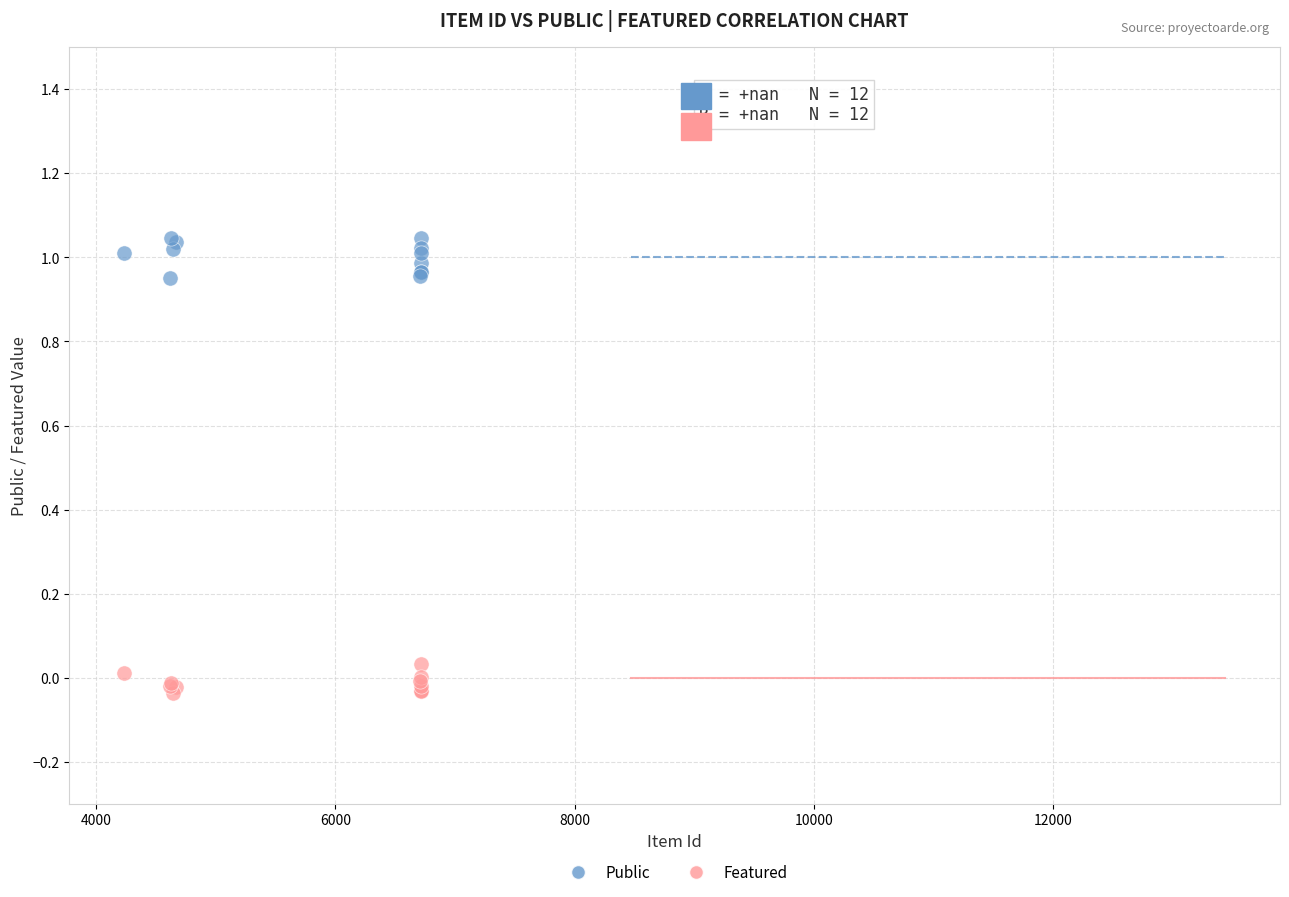

What is the X range (max minus min) for the scatter plot?

2483.0